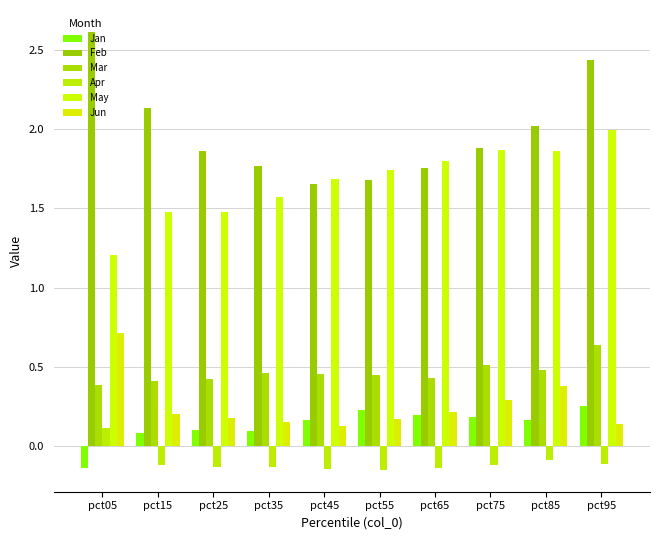

Which series has the widest spread of values?

Feb